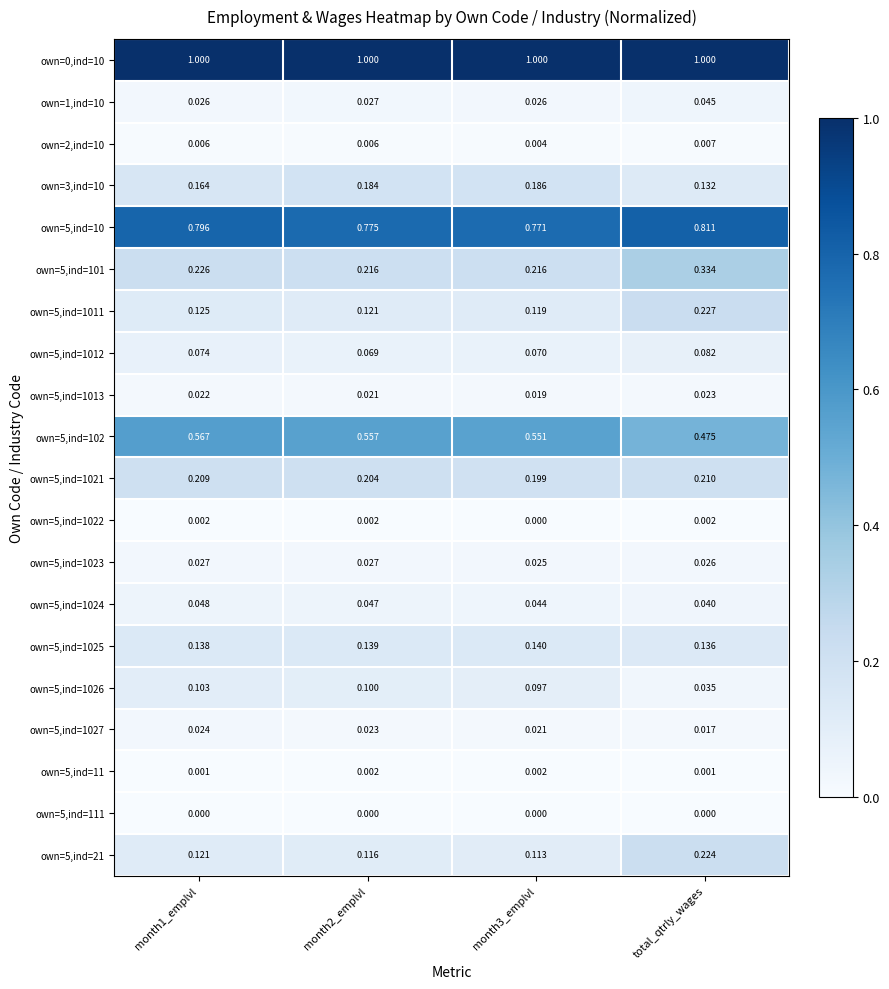

At which category is the sum across all series the highest?

total_qtrly_wages